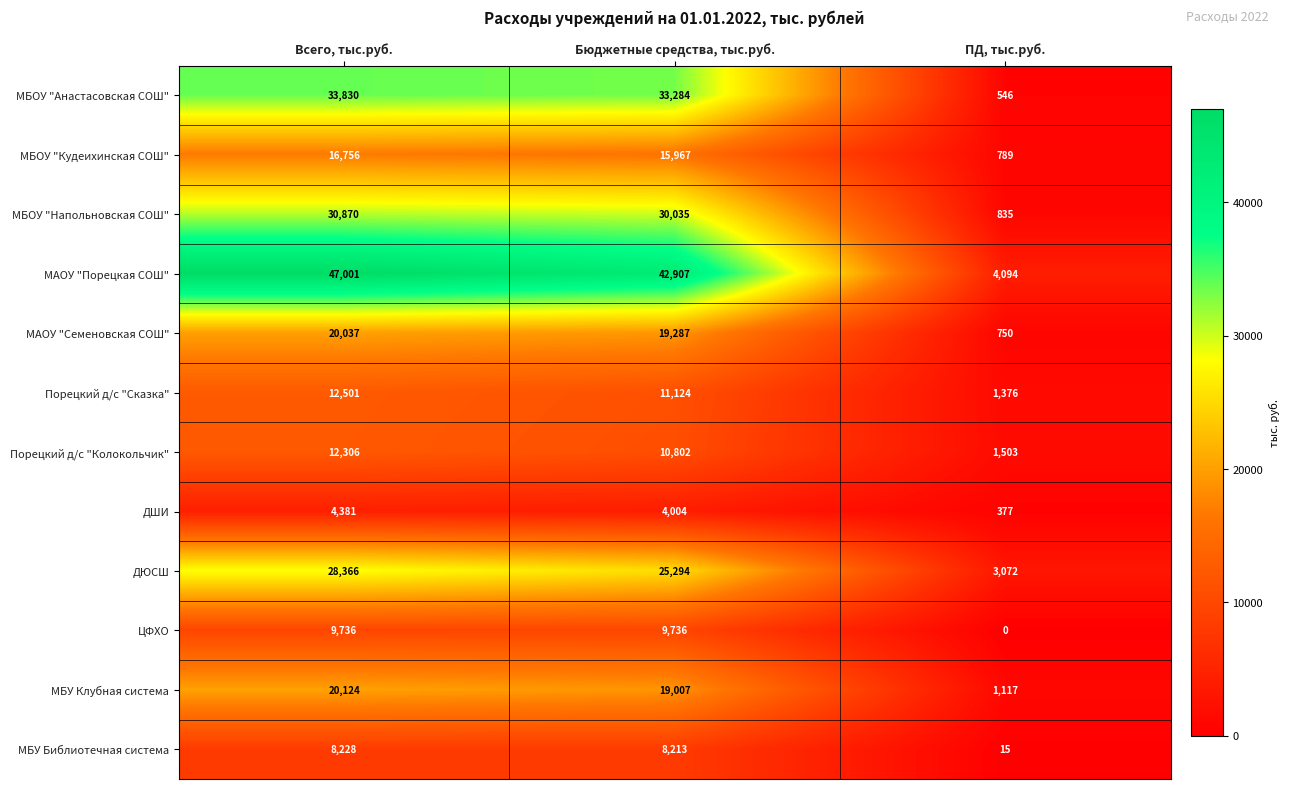

Is it true that МБОУ "Напольновская СОШ" equals 30035 at Бюджетные средства, тыс.руб.?

True